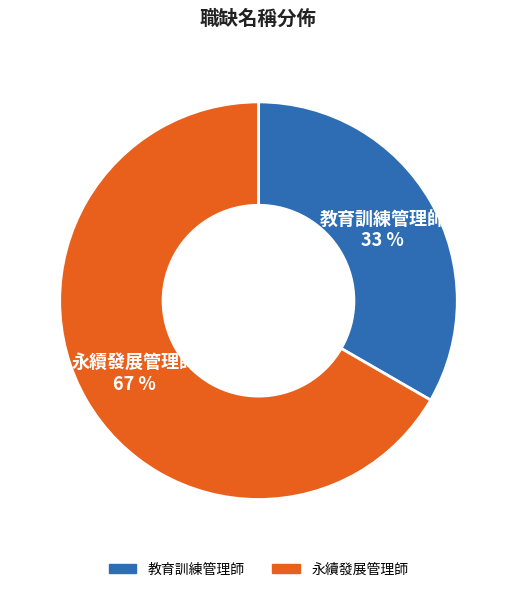

To the nearest percent, what portion does 永續發展管理師 represent?

67%